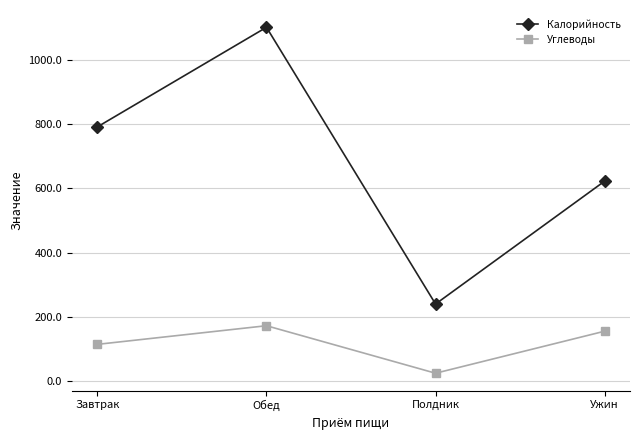

What is the value of the Углеводы point at the 3rd from the left?

24.8